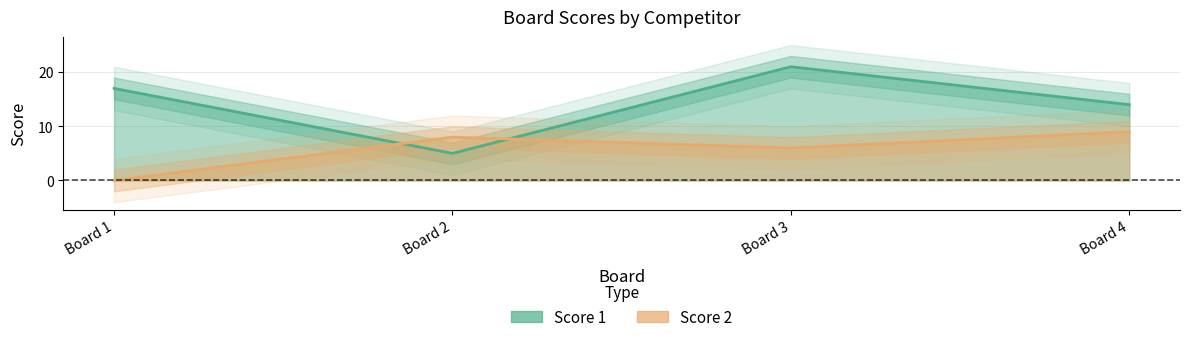

After their last crossing, which series has the higher values: Score 2 or Score 1?

Score 1